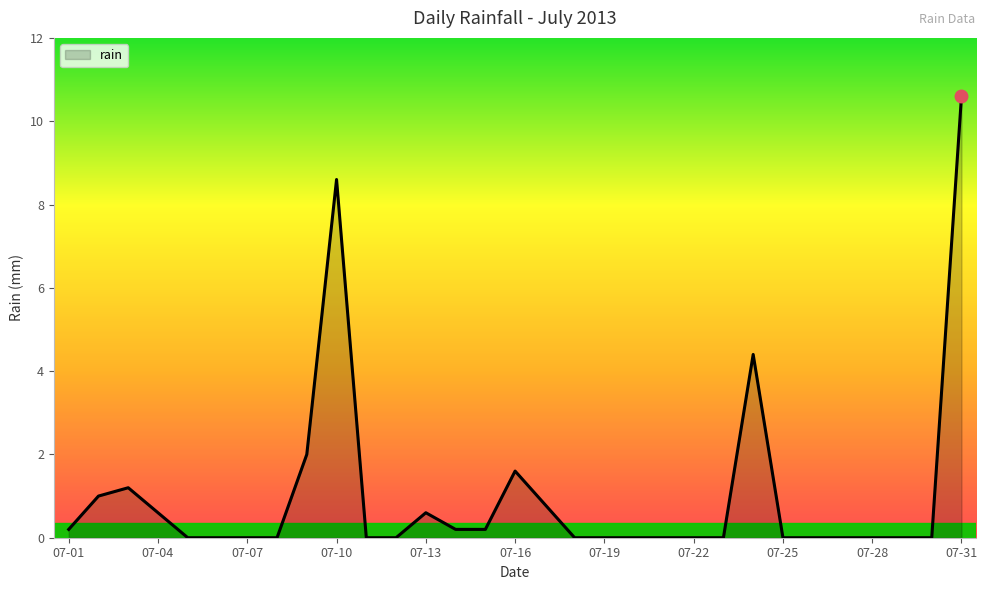

What is the maximum value shown in the chart?

10.6